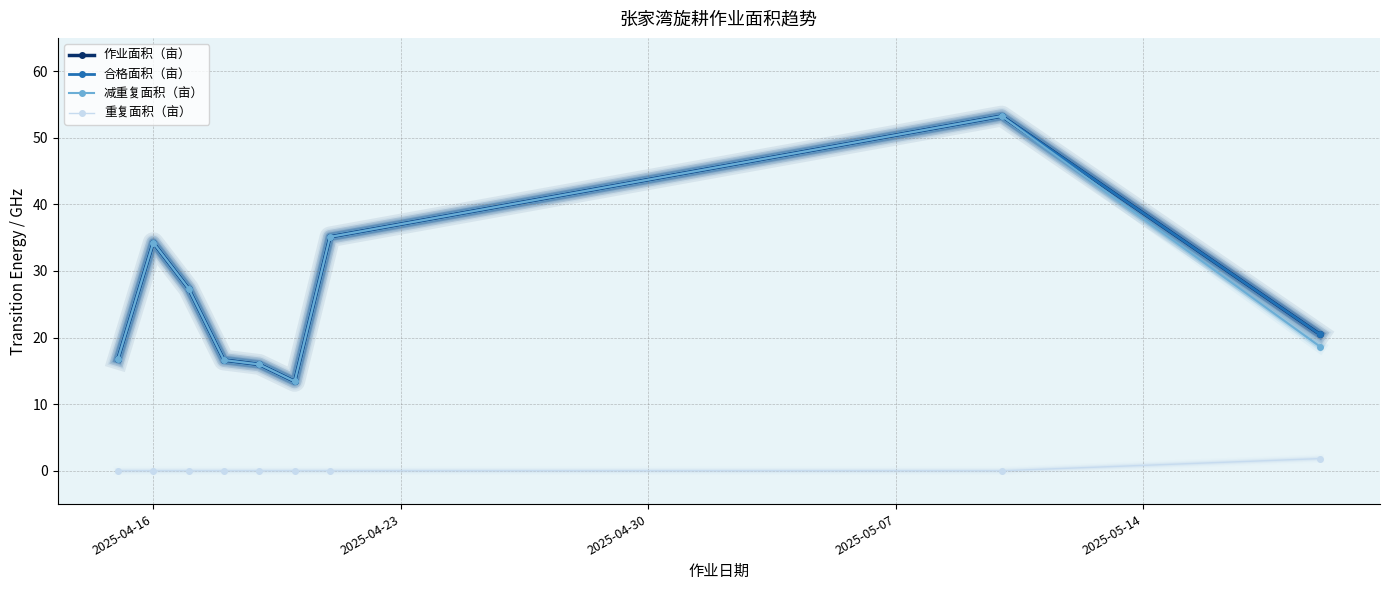

Does the chart have visible grid lines?

Yes